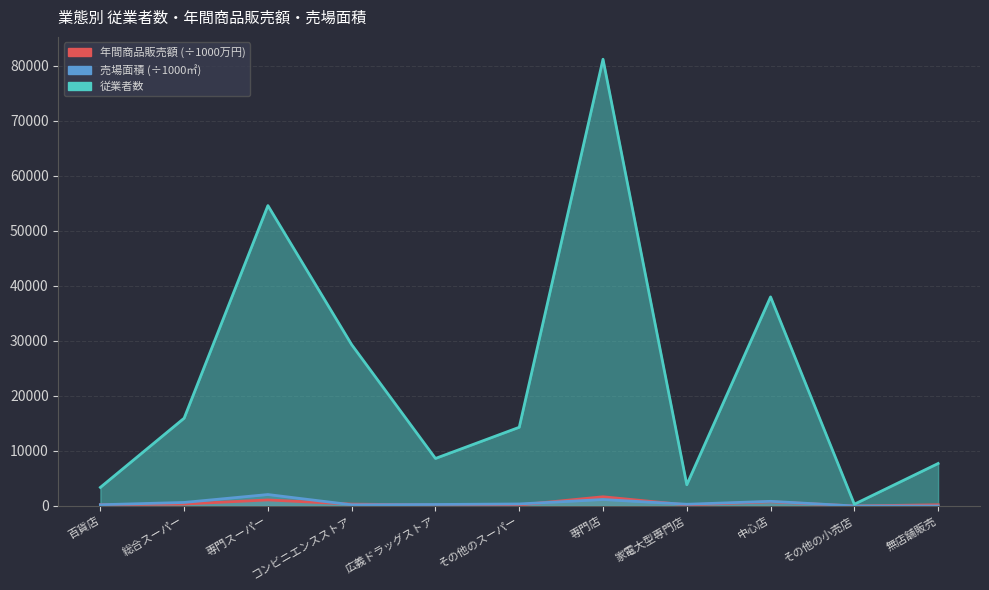

Between コンビニエンスストア and 広義ドラッグストア, which series saw the biggest shift?

従業者数